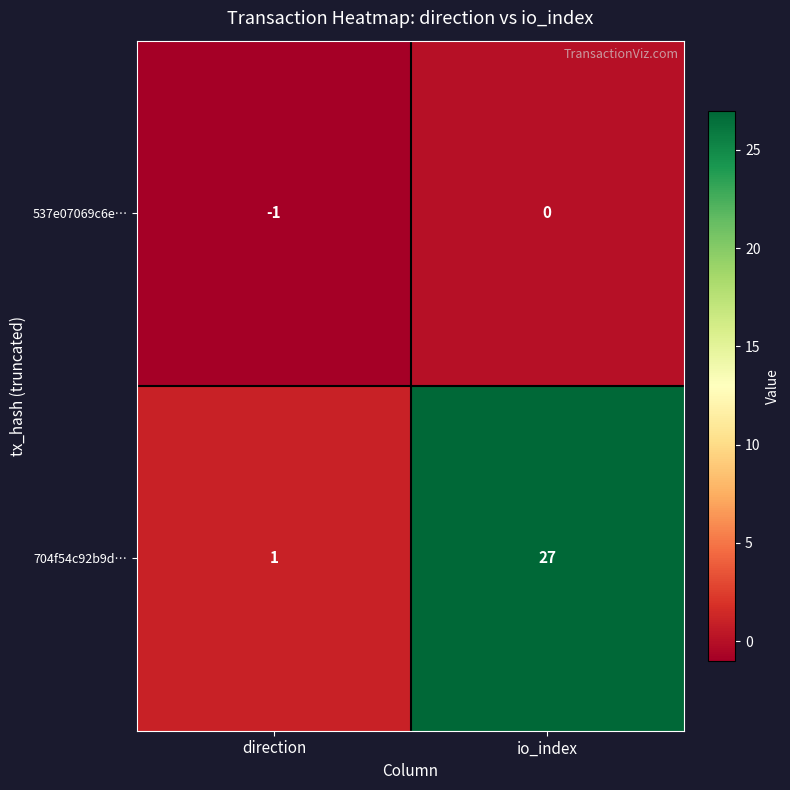

Which label corresponds to the smallest value in the chart?

direction